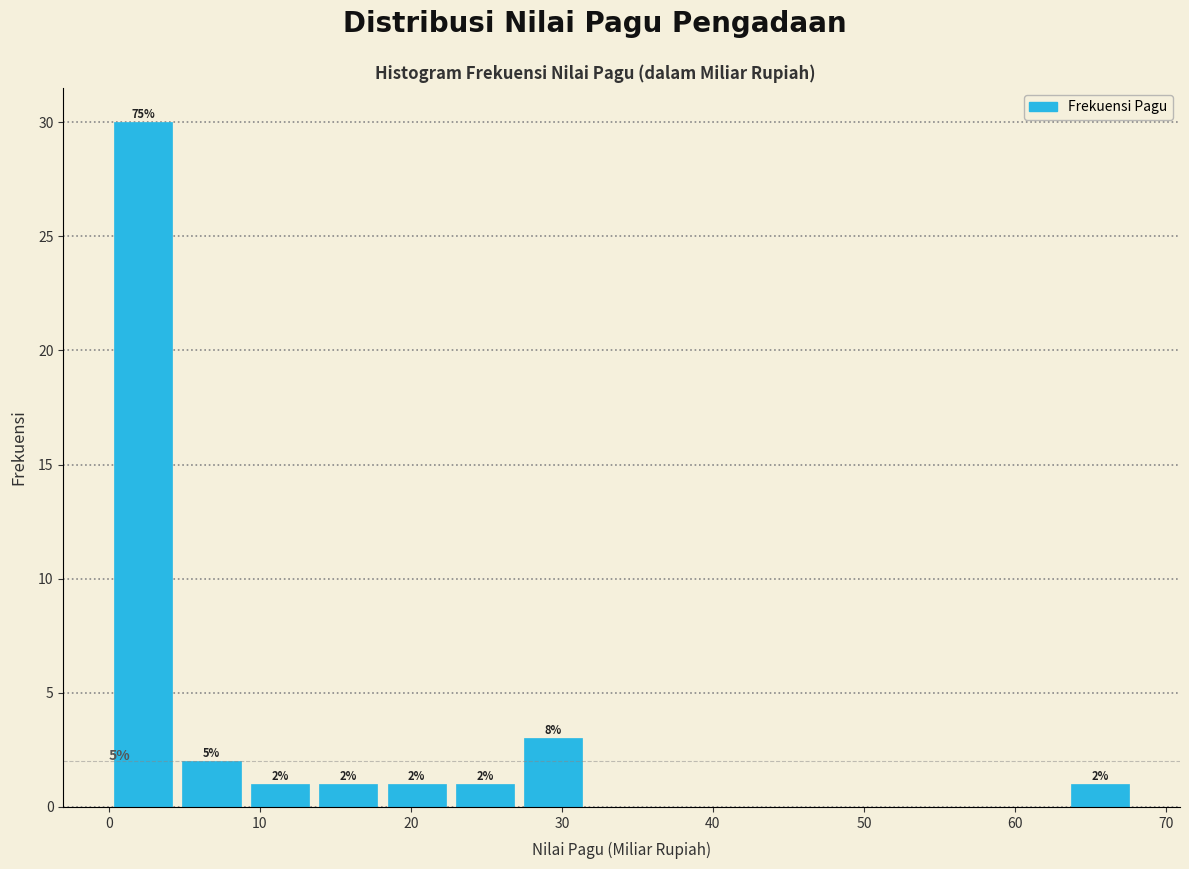

Which range on the x-axis has the tallest bar?

0 to 5